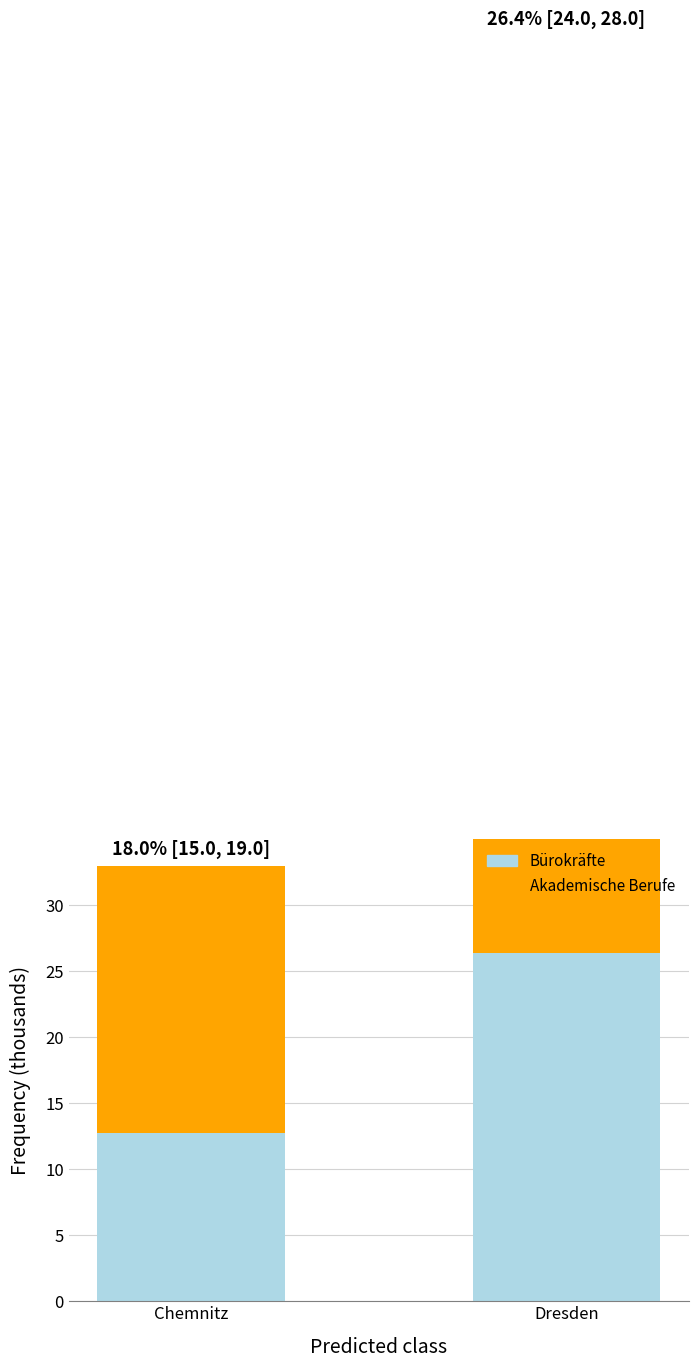

Rank the series by their maximum value, from lowest to highest.

Bürokräfte, Akademische Berufe